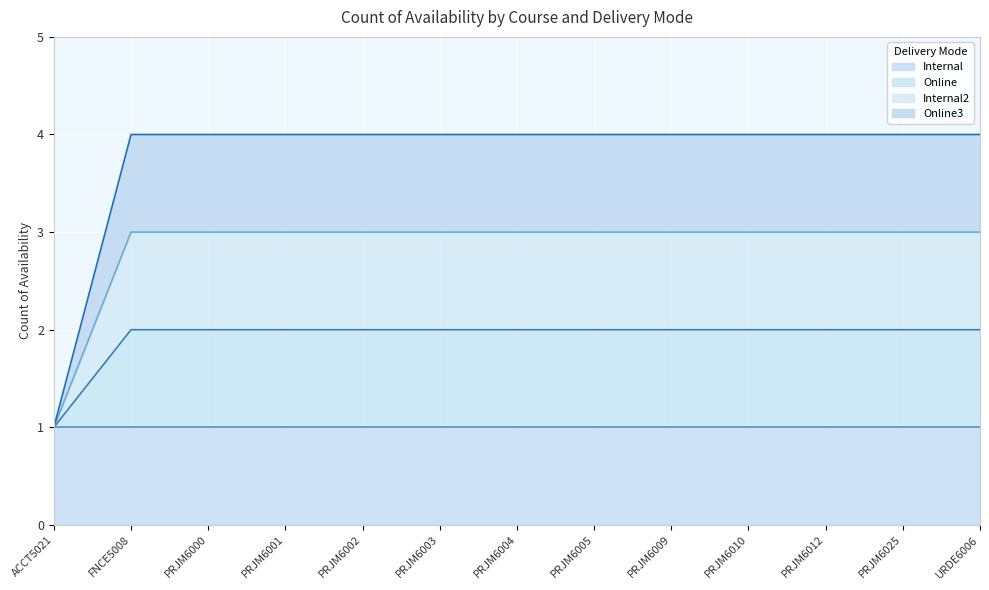

Does the chart display data point markers on the line(s)?

No